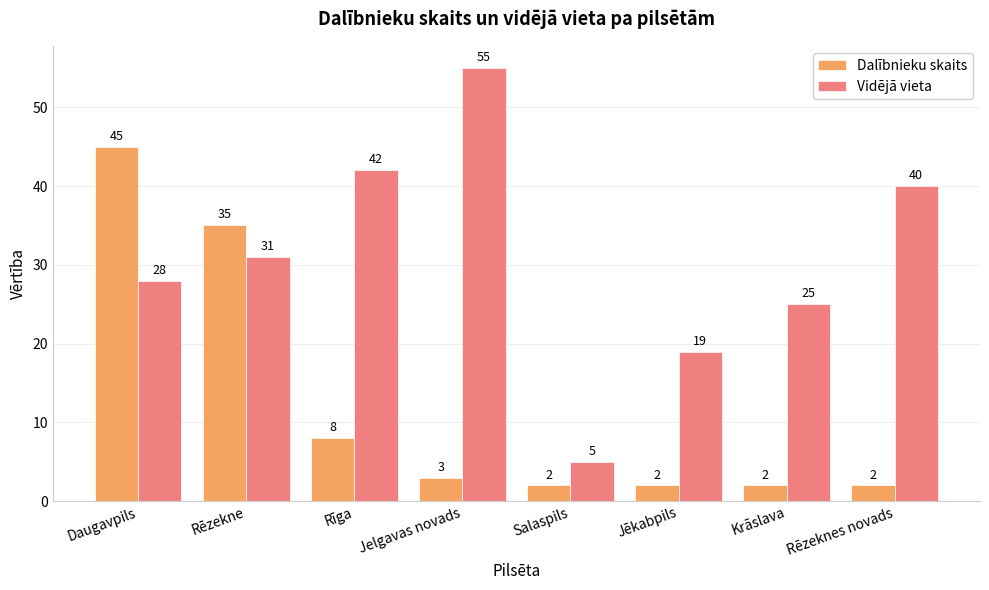

Rank the categories by Vidējā vieta value from lowest to highest.

Salaspils, Jēkabpils, Krāslava, Daugavpils, Rēzekne, Rēzeknes novads, Rīga, Jelgavas novads